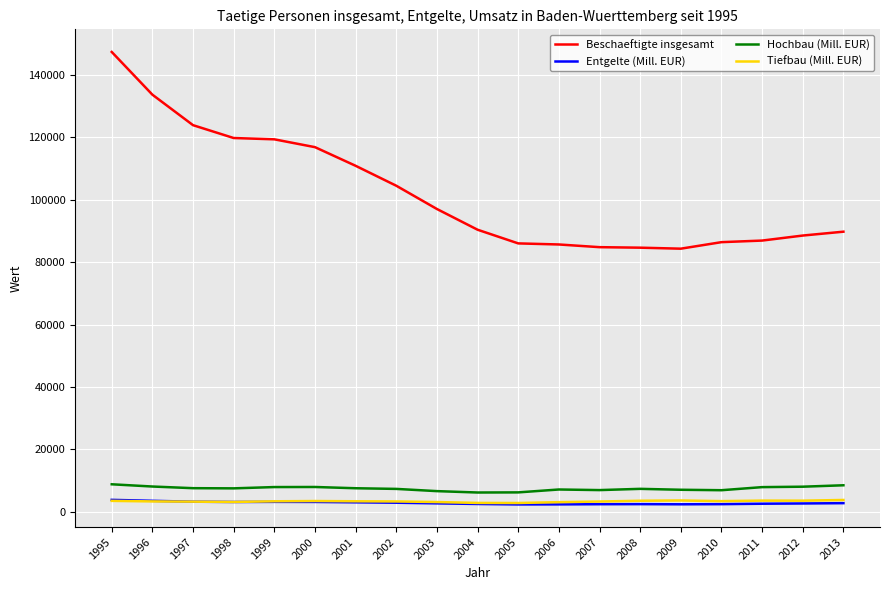

True or false: Beschaeftigte insgesamt and Tiefbau (Mill. EUR) cross at least once.

False